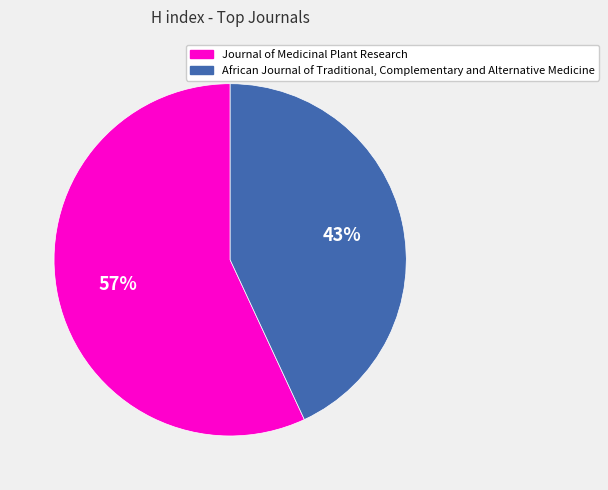

Rank the categories by value from highest to lowest.

Journal of Medicinal Plant Research, African Journal of Traditional, Complementary and Alternative Medicine